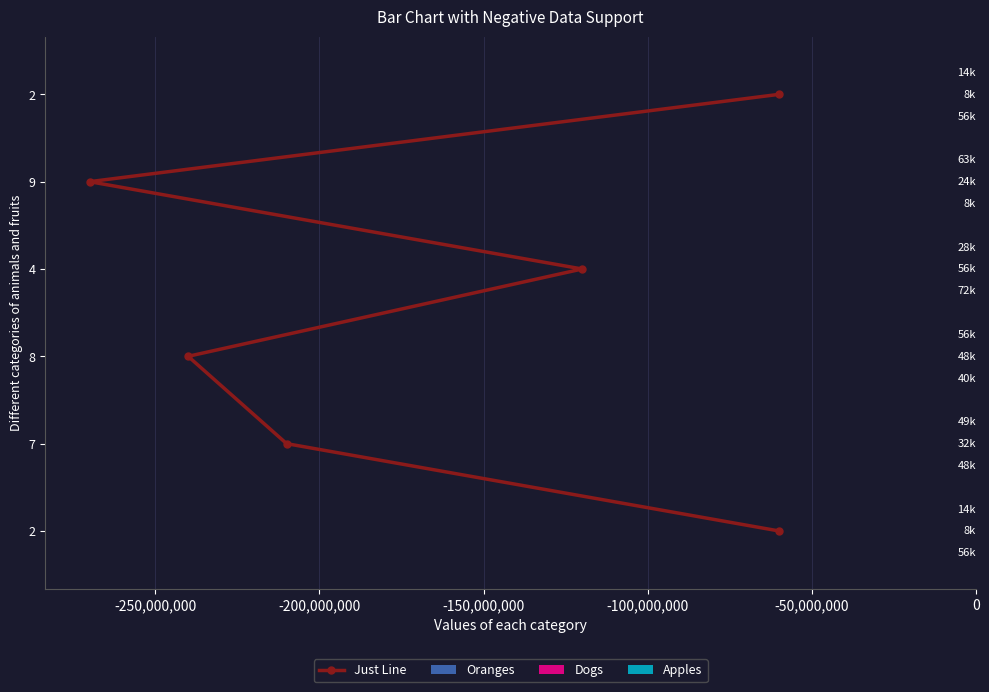

The value of Just Line at -100,000,000 is 2. True or false?

False